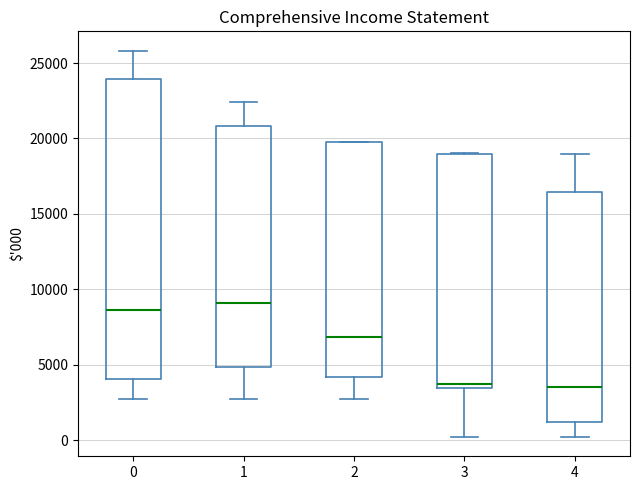

Reading left to right, transcribe this box plot: for each box, give where its median line is, the range the box spans, and where its two whiskers end, as read against the y-axis. The values are not printed on the chart, so give them approximately, as read against the axis.

0: median 8500, box 4000 to 24000, whiskers 2500 to 26000
1: median 9000, box 5000 to 21000, whiskers 2500 to 22500
2: median 7000, box 4000 to 20000, whiskers 2500 to 20000
3: median 3500 (just above the box's lower edge), box 3500 to 19000, whiskers 0 to 19000
4: median 3500, box 1000 to 16500, whiskers 0 to 19000